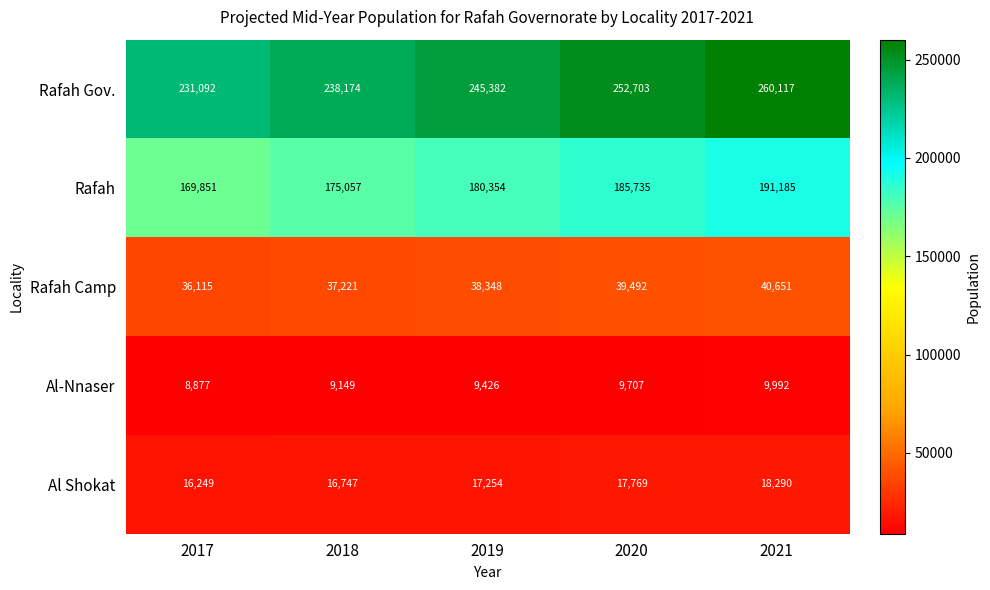

Between 2017 and 2019, which series saw the biggest shift?

Rafah Gov.